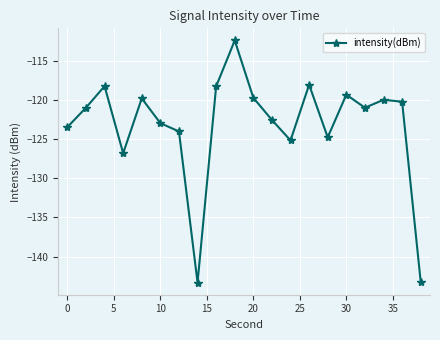

How many lines are shown in the chart?

1